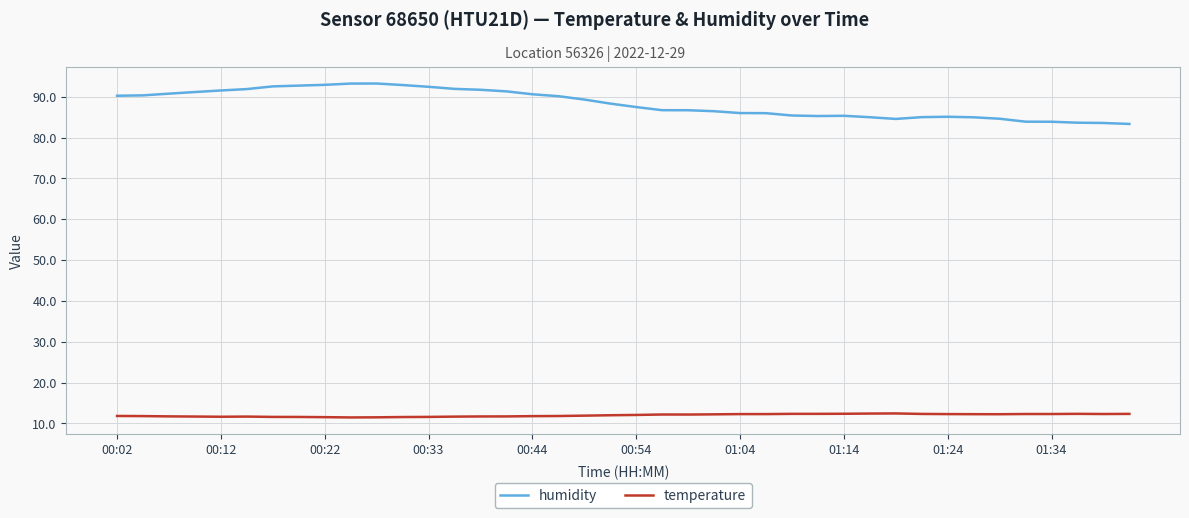

What is the highest value of the humidity series?

93.2